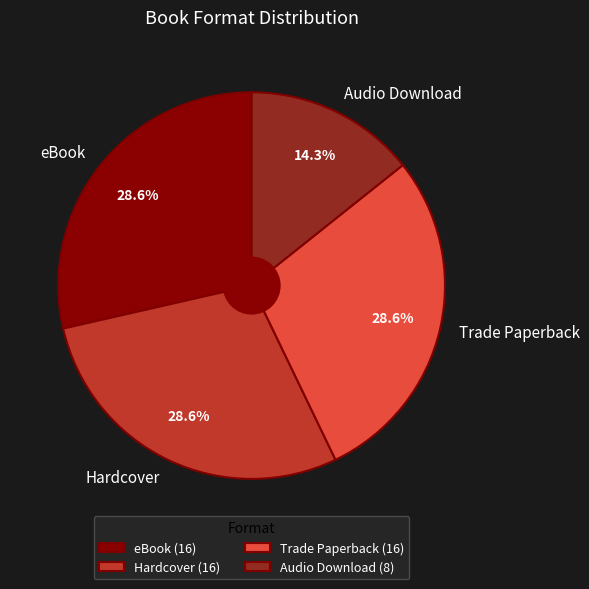

Is eBook the majority of the pie?

No